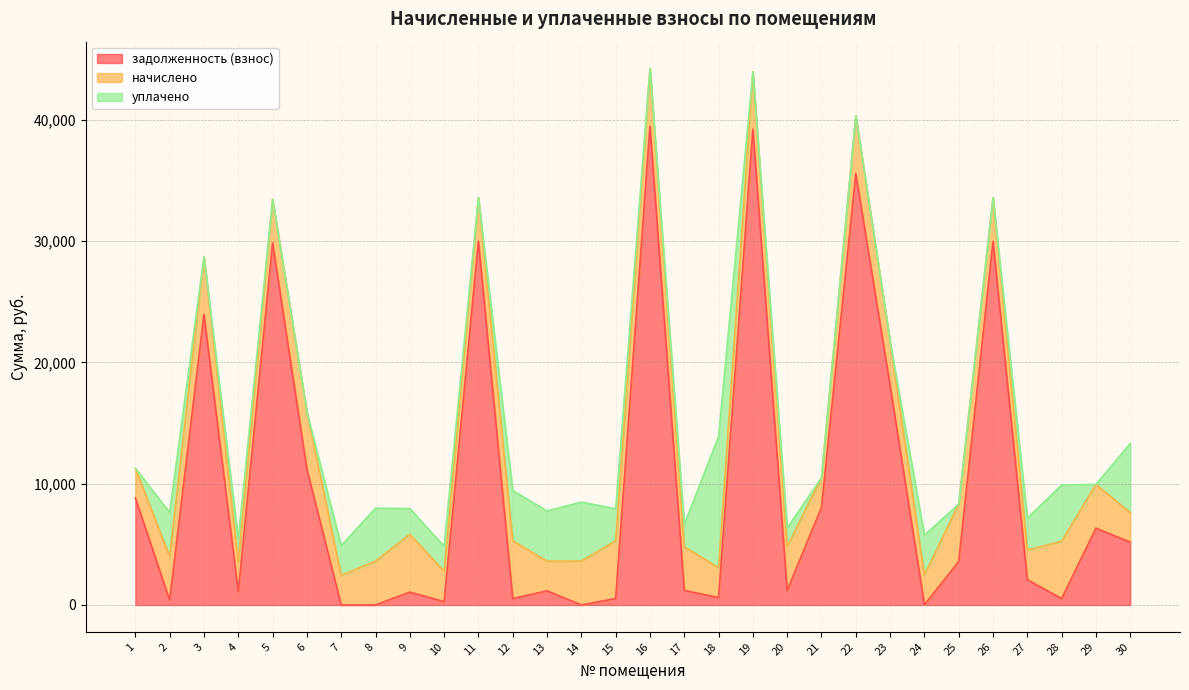

What is the sum of the задолженность (взнос) values at 17 and 30?

6379.0